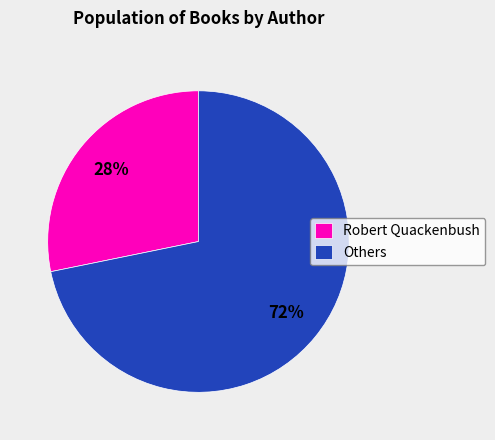

Do Others and Robert Quackenbush together represent more than half of the pie?

Yes